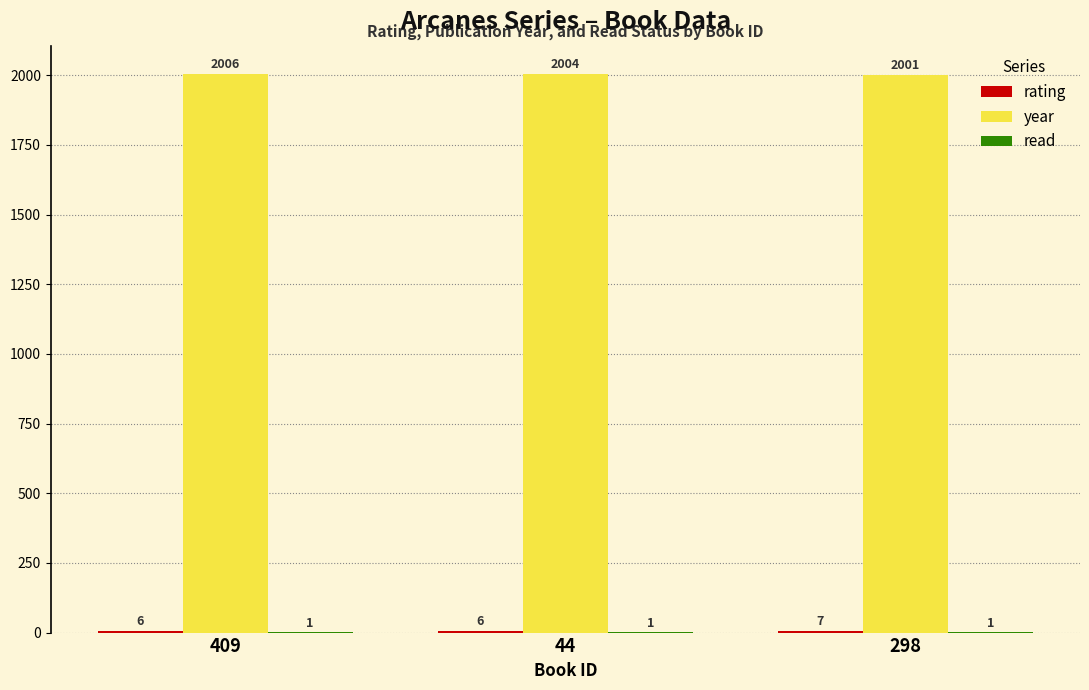

What is the total value across all series at 409?

2013